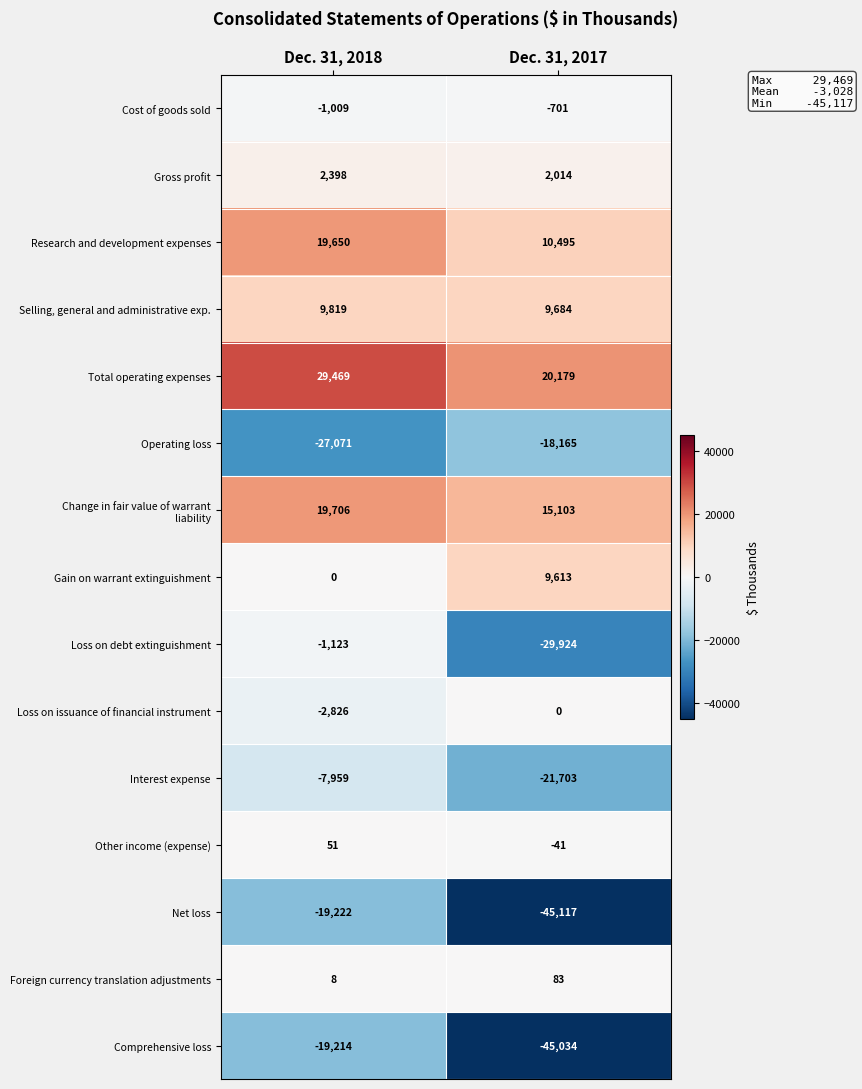

How many distinct data groups are displayed?

15